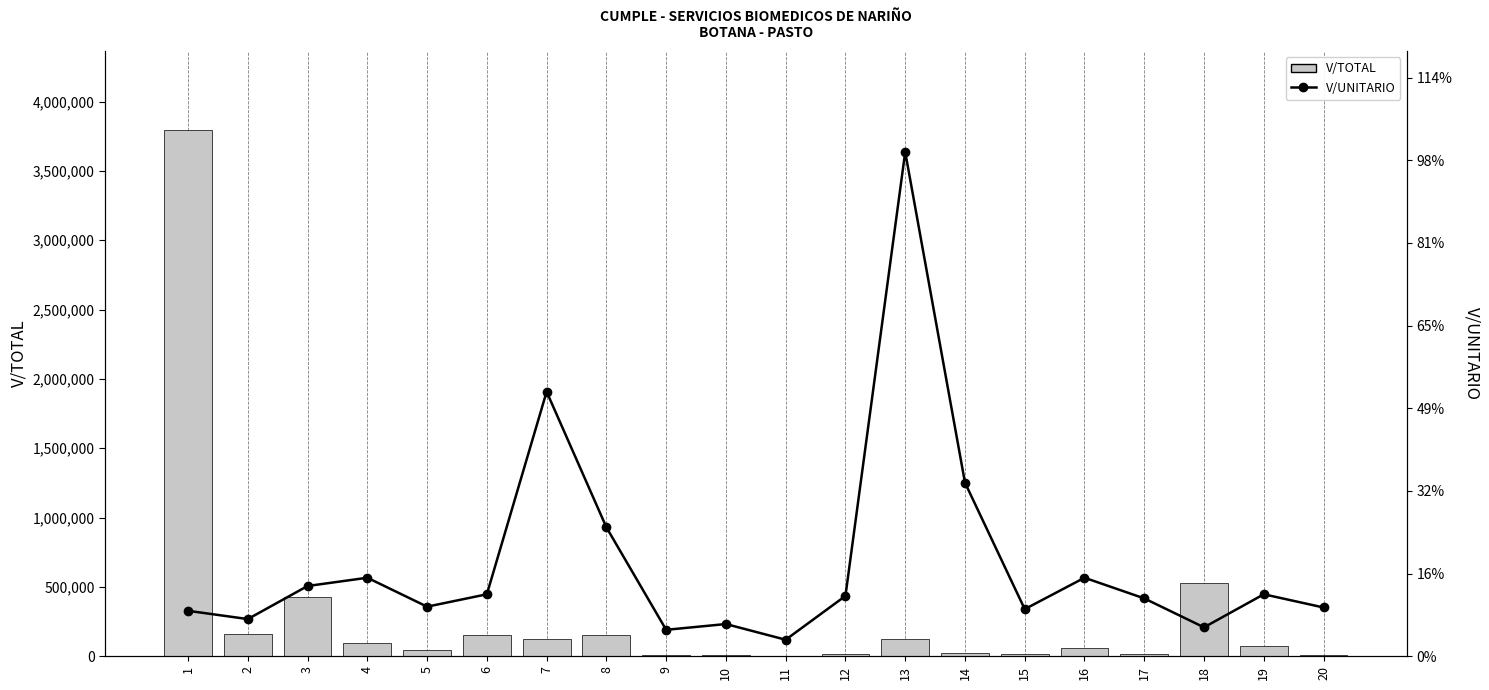

What is the sum of the V/UNITARIO values at 6 and 14?

28500